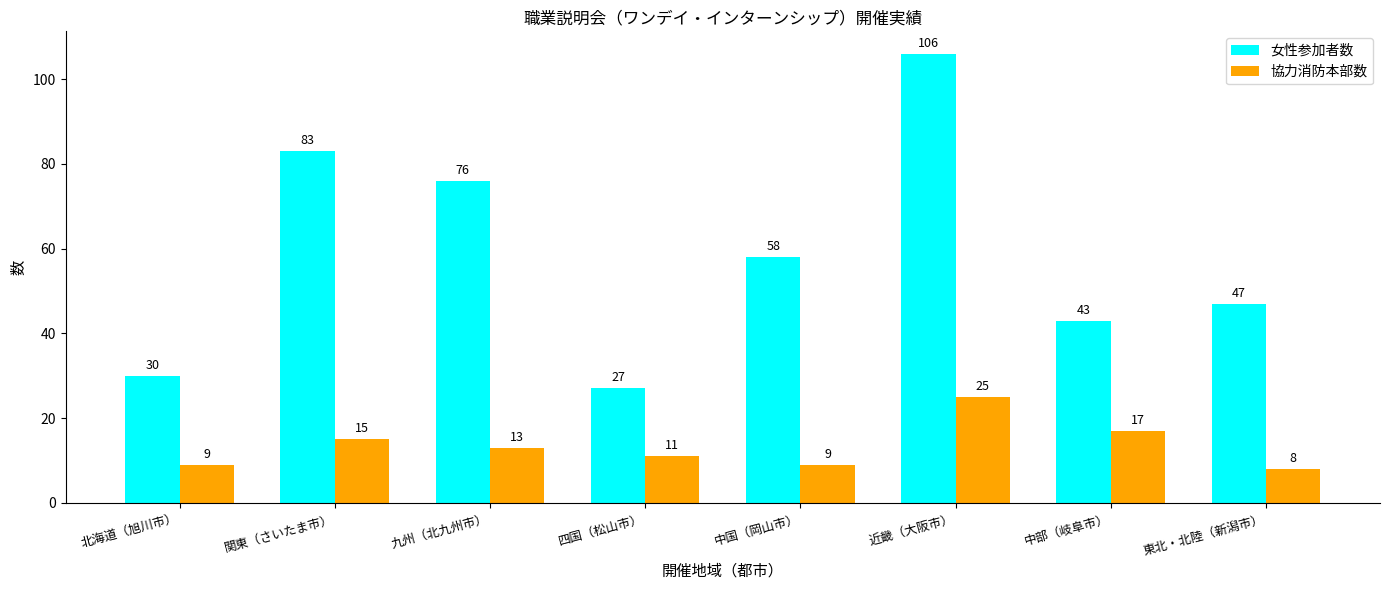

Is the value of 協力消防本部数 at 北海道（旭川市） greater than the value of 女性参加者数 at 中国（岡山市）?

No